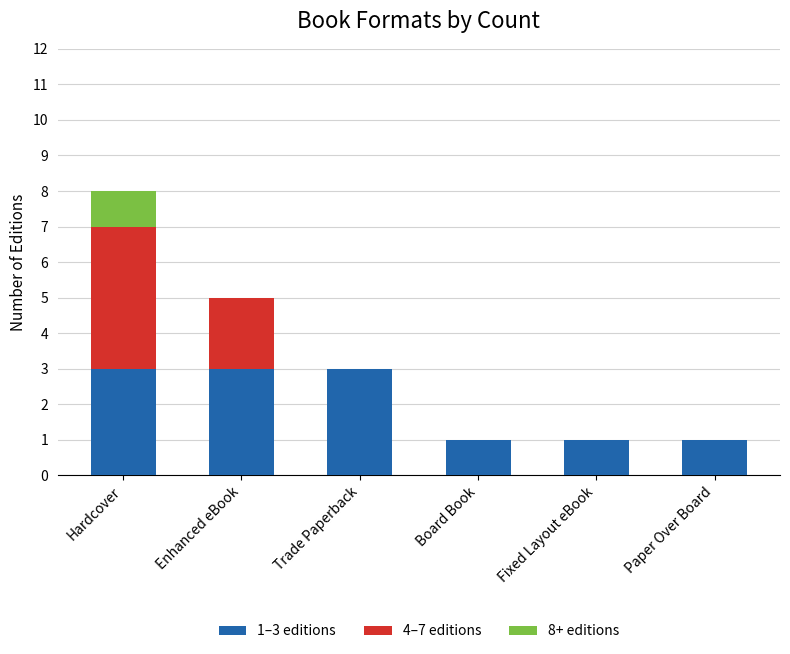

At which category is the sum across all series the highest?

Hardcover